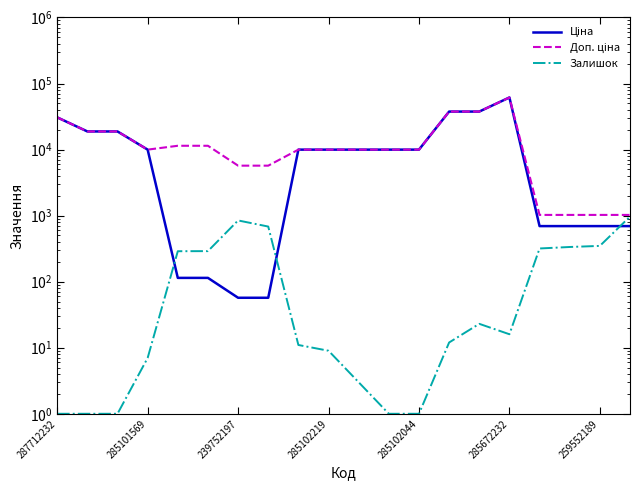

The value of Ціна at 14 is 19083.5. True or false?

False